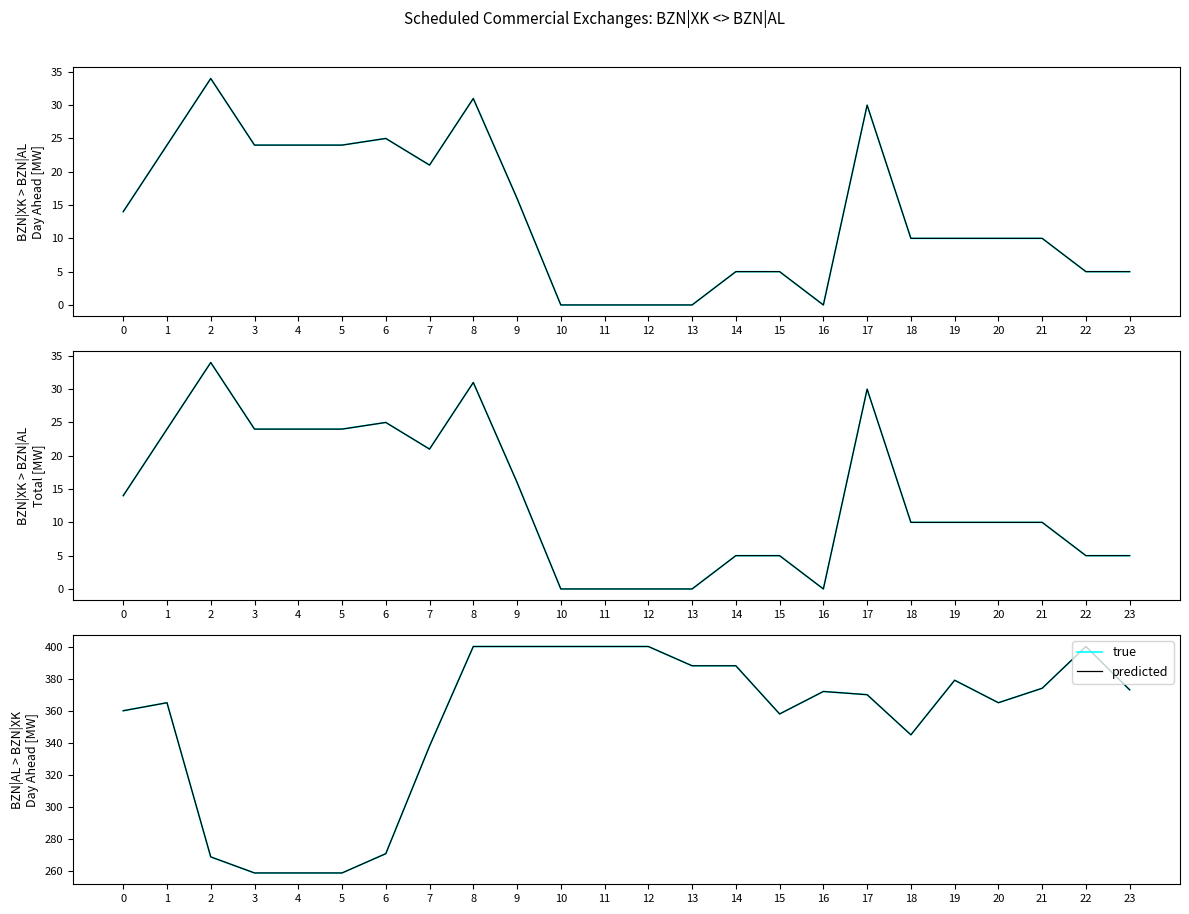

What is the average value of the Day Ahead [MW] series?

14